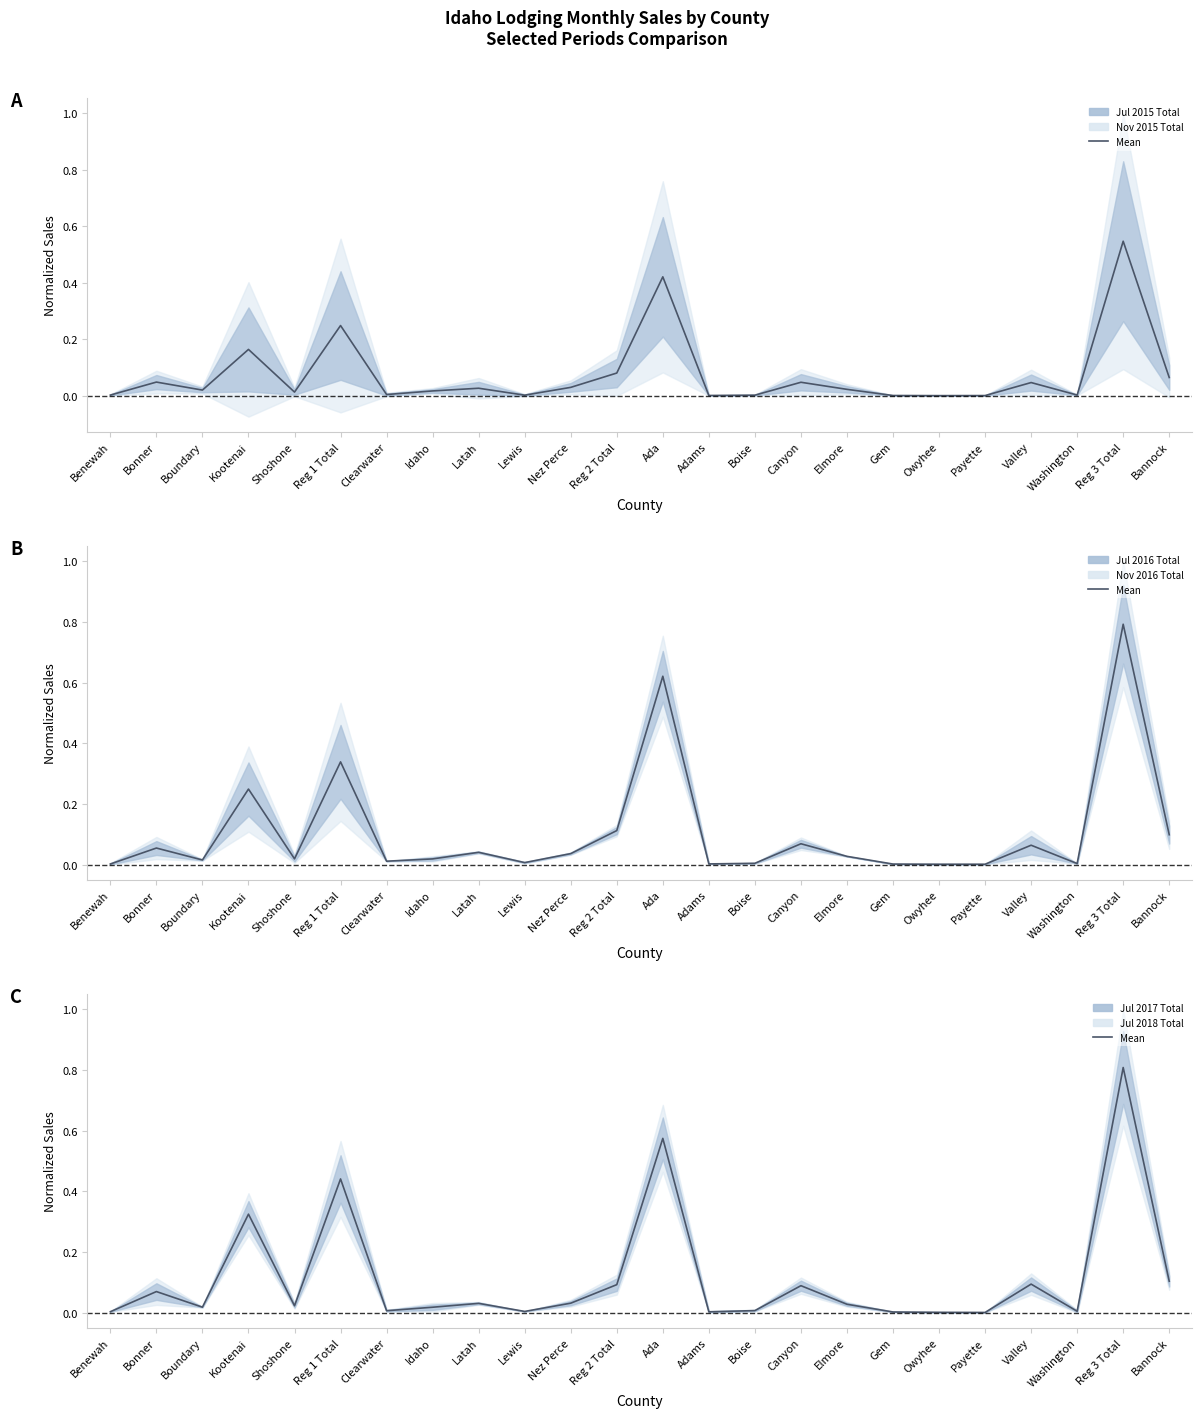

Reading left to right, list all the values displayed in this chart.

Jul 2015 Total vs Nov 2015 Total: 0.0	0.0	0.0	0.2	0.0	0.2	0.0	0.0	0.0	0.0	0.0	0.1	0.4	0.0	0.0	0.0	0.0	0.0	0.0	0.0	0.0	0.0	0.5	0.1
Jul 2016 Total vs Nov 2016 Total: 0.0	0.1	0.0	0.2	0.0	0.3	0.0	0.0	0.0	0.0	0.0	0.1	0.6	0.0	0.0	0.1	0.0	0.0	0.0	0.0	0.1	0.0	0.8	0.1
Jul 2017 Total vs Jul 2018 Total: 0.0	0.1	0.0	0.3	0.0	0.4	0.0	0.0	0.0	0.0	0.0	0.1	0.6	0.0	0.0	0.1	0.0	0.0	0.0	0.0	0.1	0.0	0.8	0.1